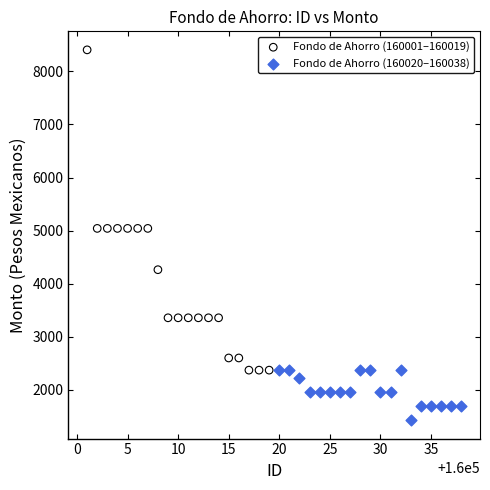

Which series has the widest spread of Y values?

Fondo de Ahorro (160001–160019)